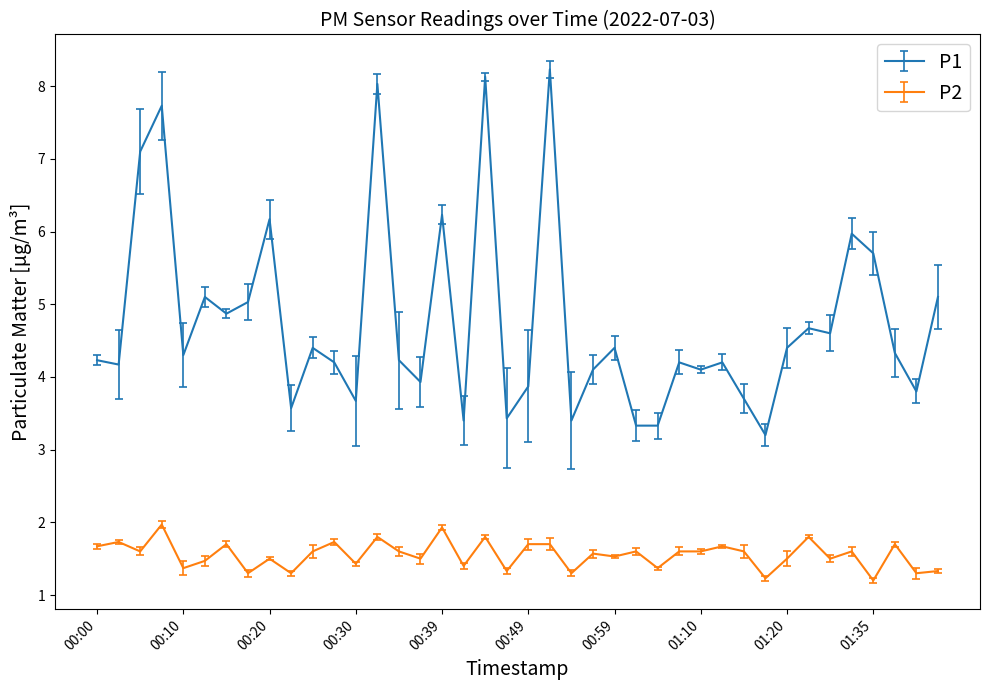

Which series has the widest spread of values?

P1